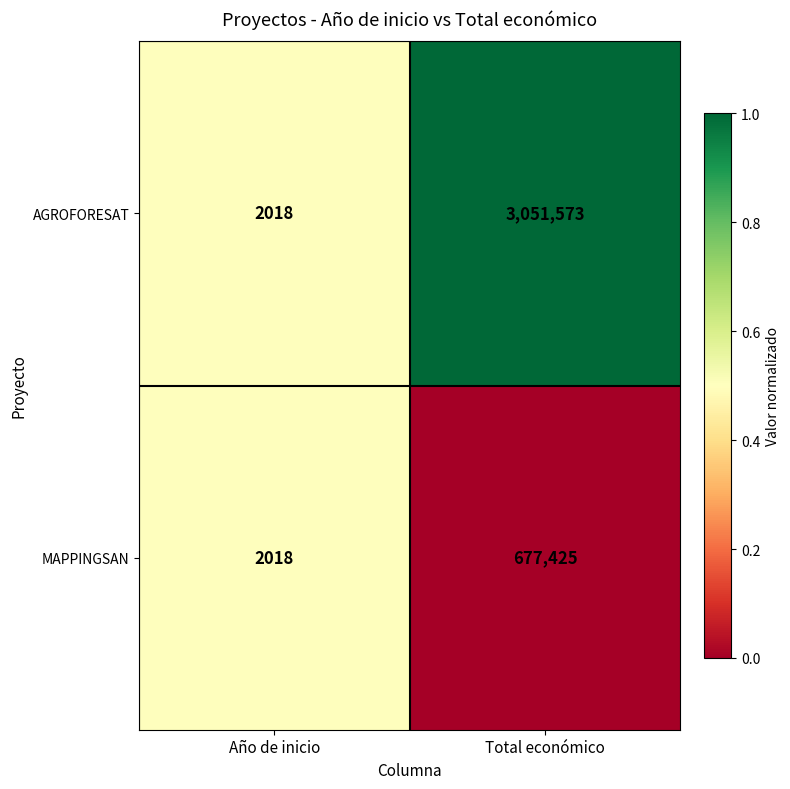

Is it true that MAPPINGSAN equals 2844 at Año de inicio?

False